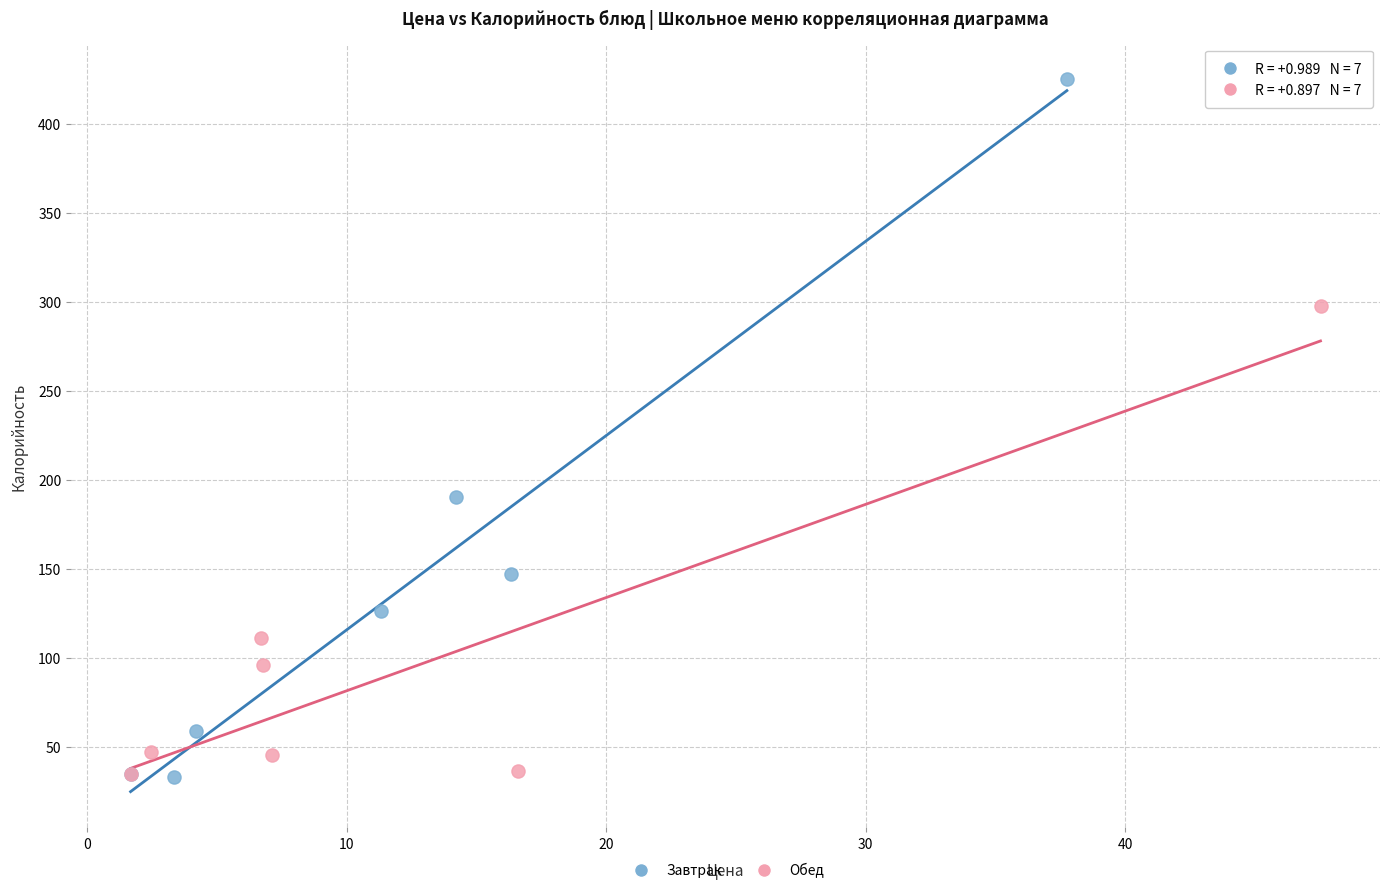

Which series contains the highest Y value?

Завтрак